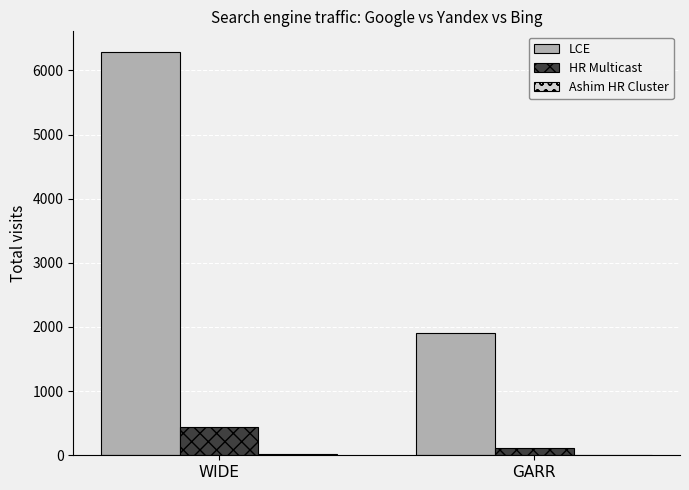

What is the sum of all HR Multicast values?

556